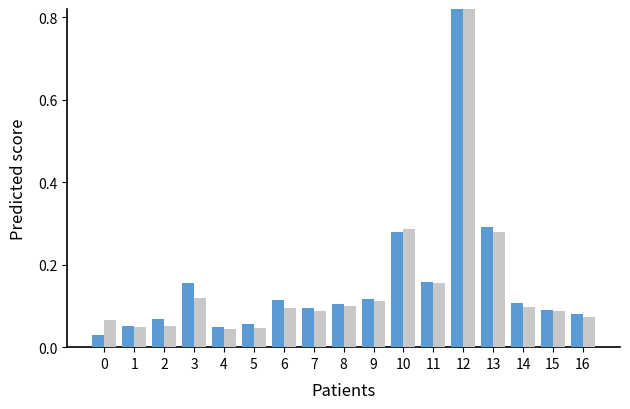

At how many categories does at least one series exceed 0?

17